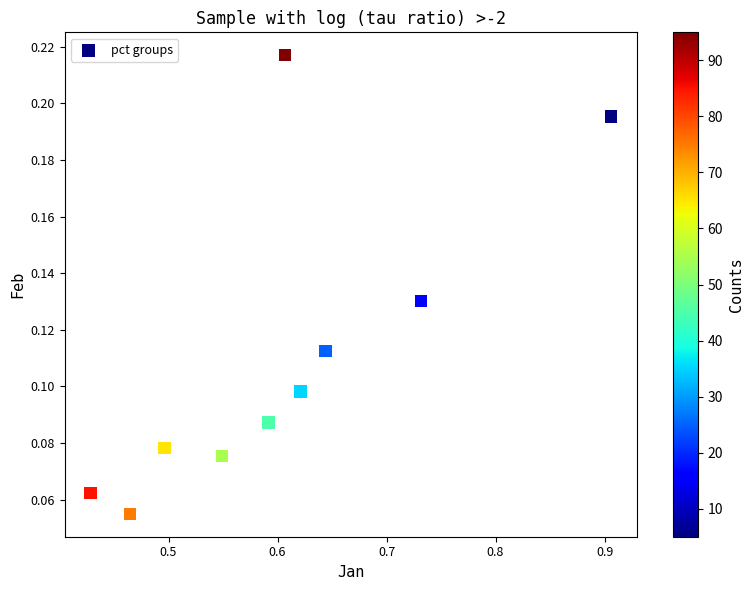

What is the range of X values (max minus min)?

0.5